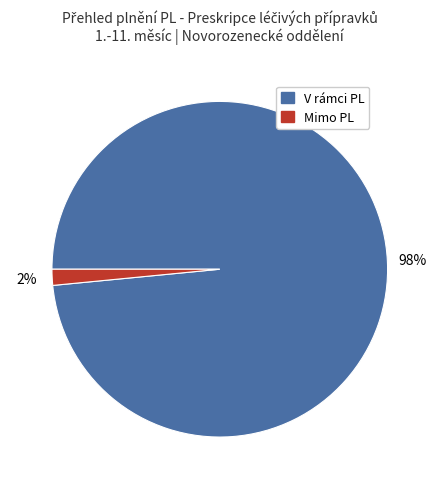

Which has a higher value, V rámci PL or Mimo PL?

V rámci PL